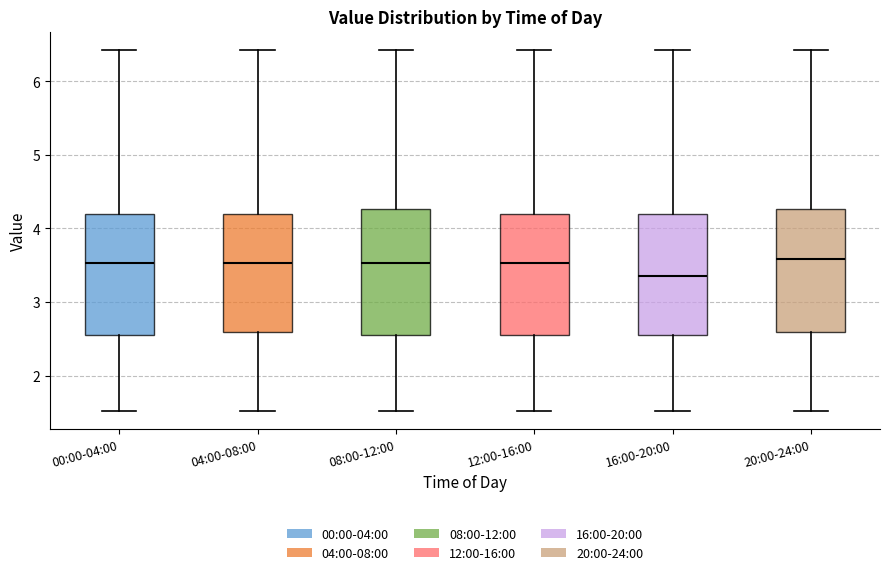

Reading left to right, read every box against the y-axis: the position of its median line, the range the box covers, and the ends of its whiskers. The values are not printed on the chart, so give them approximately, as read against the axis.

00:00-04:00: median 3.5, box 2.6 to 4.2, whiskers 1.5 to 6.4
04:00-08:00: median 3.5, box 2.6 to 4.2, whiskers 1.5 to 6.4
08:00-12:00: median 3.5, box 2.6 to 4.3, whiskers 1.5 to 6.4
12:00-16:00: median 3.5, box 2.6 to 4.2, whiskers 1.5 to 6.4
16:00-20:00: median 3.4, box 2.6 to 4.2, whiskers 1.5 to 6.4
20:00-24:00: median 3.6, box 2.6 to 4.3, whiskers 1.5 to 6.4